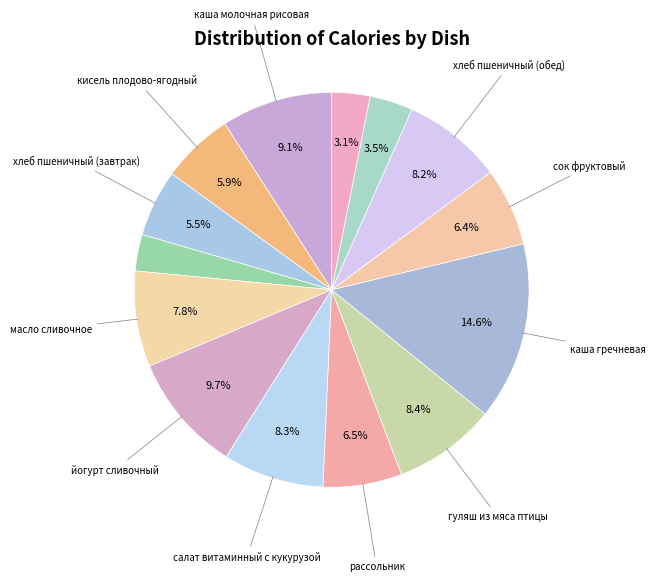

How many segments does this pie chart have?

14